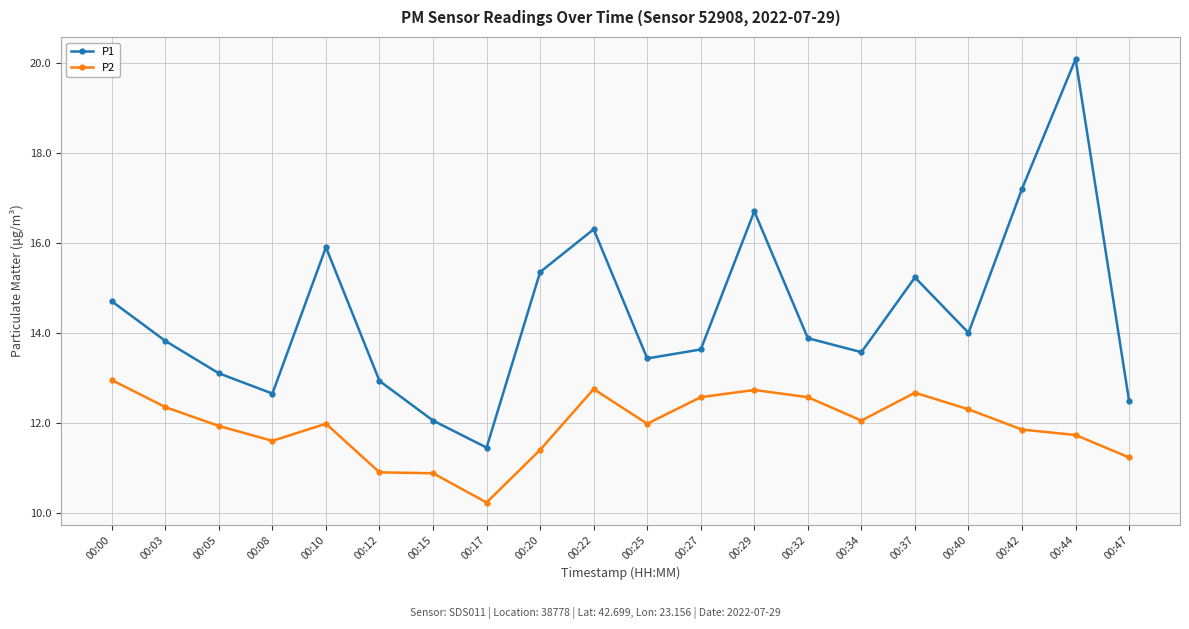

What are all the series names shown in the legend?

P1, P2